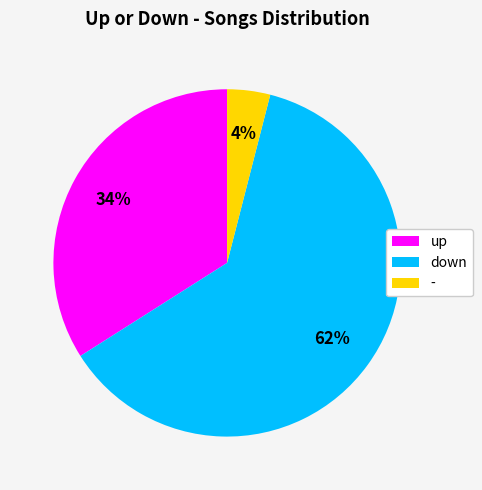

Is there any slice that represents more than half of the pie?

Yes